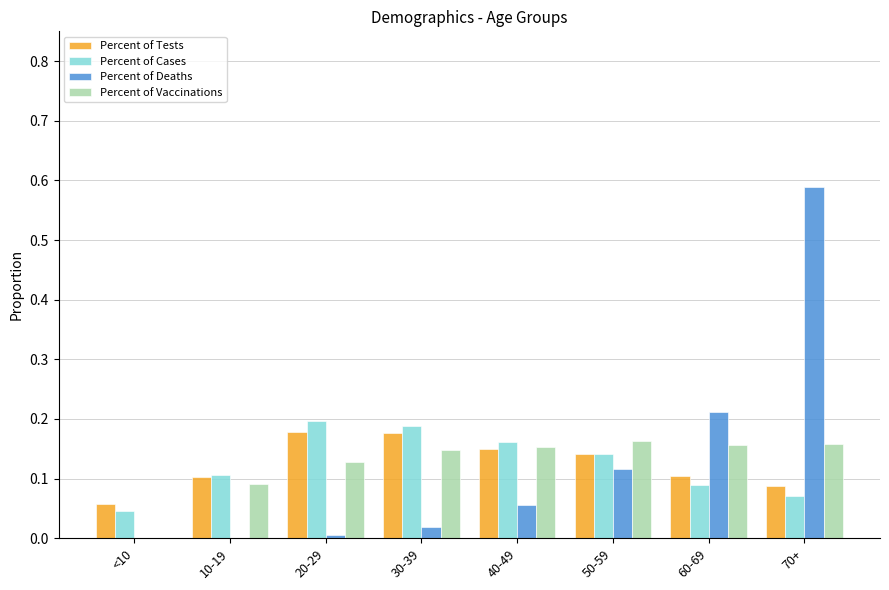

How many groups of bars are there?

8